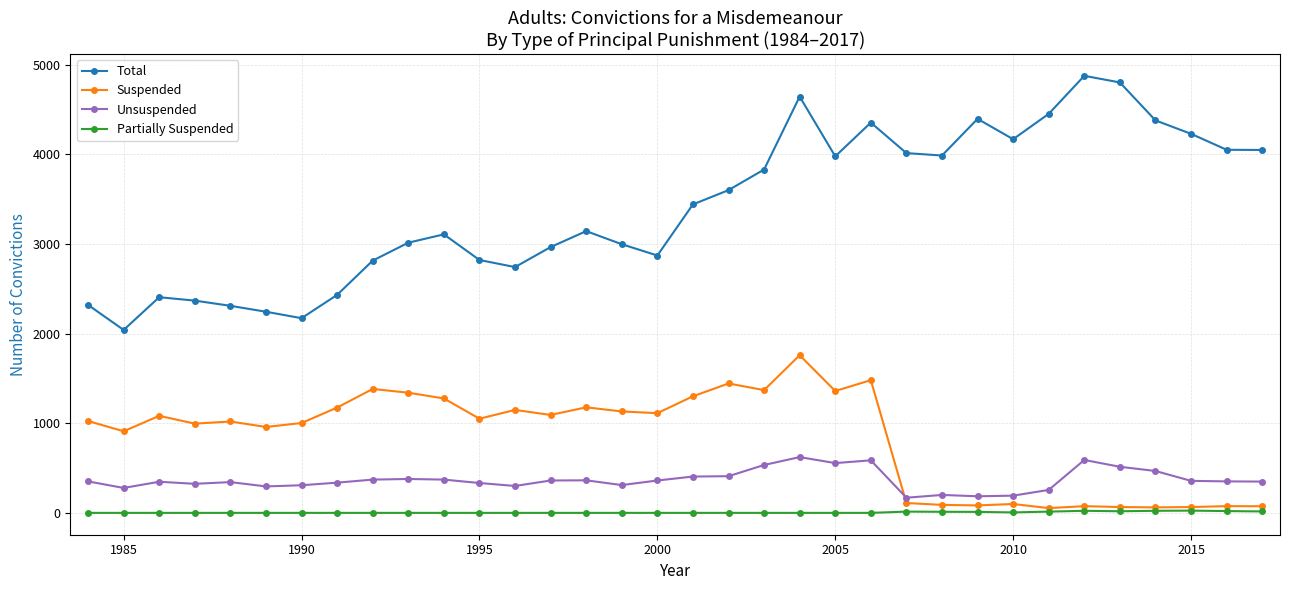

Which series has the largest total across all categories?

Total